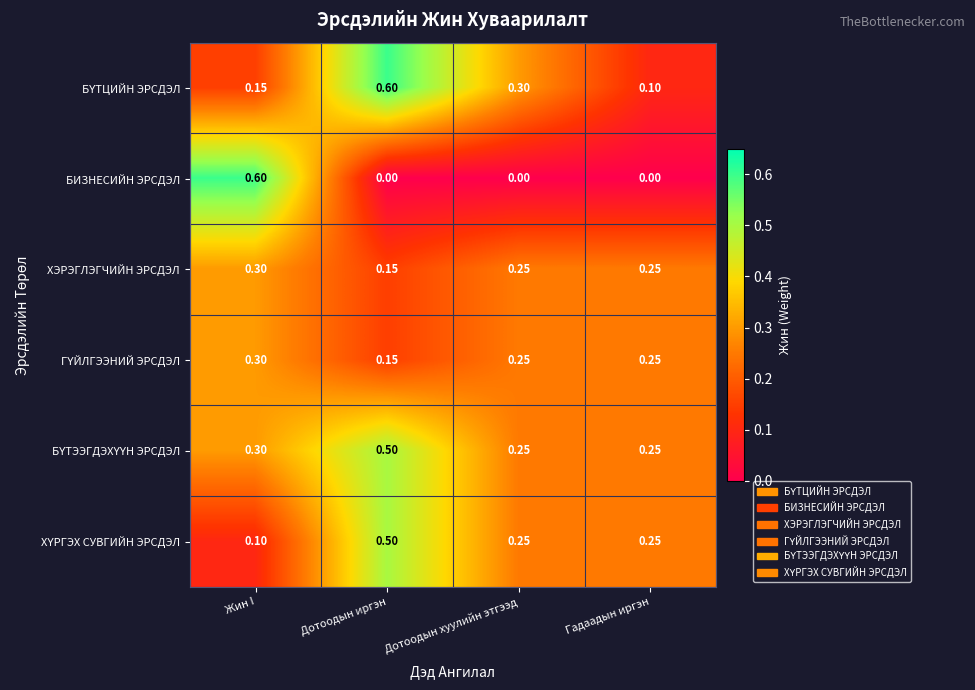

How many distinct data groups are displayed?

6